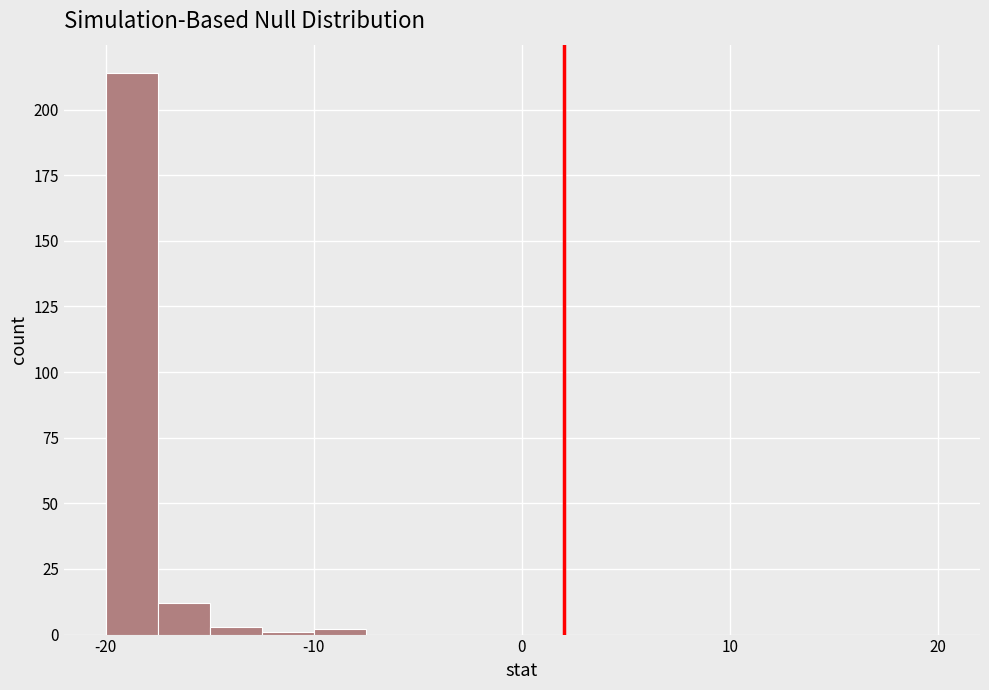

Around what value on the x-axis is the tallest bar? Give the approximate position of its centre, as read against the axis.

-19